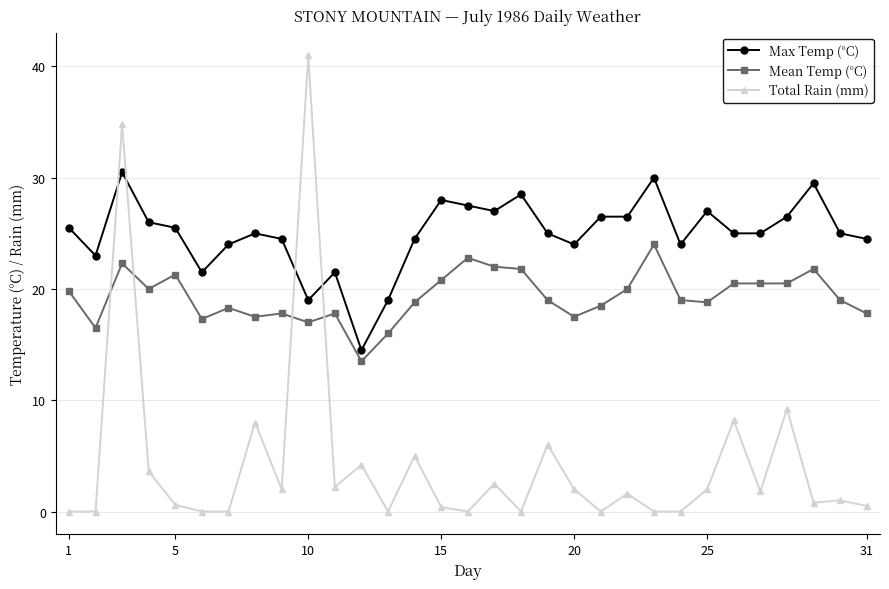

What is the difference between the second highest and second lowest values in the Mean Temp (°C) series?

6.8